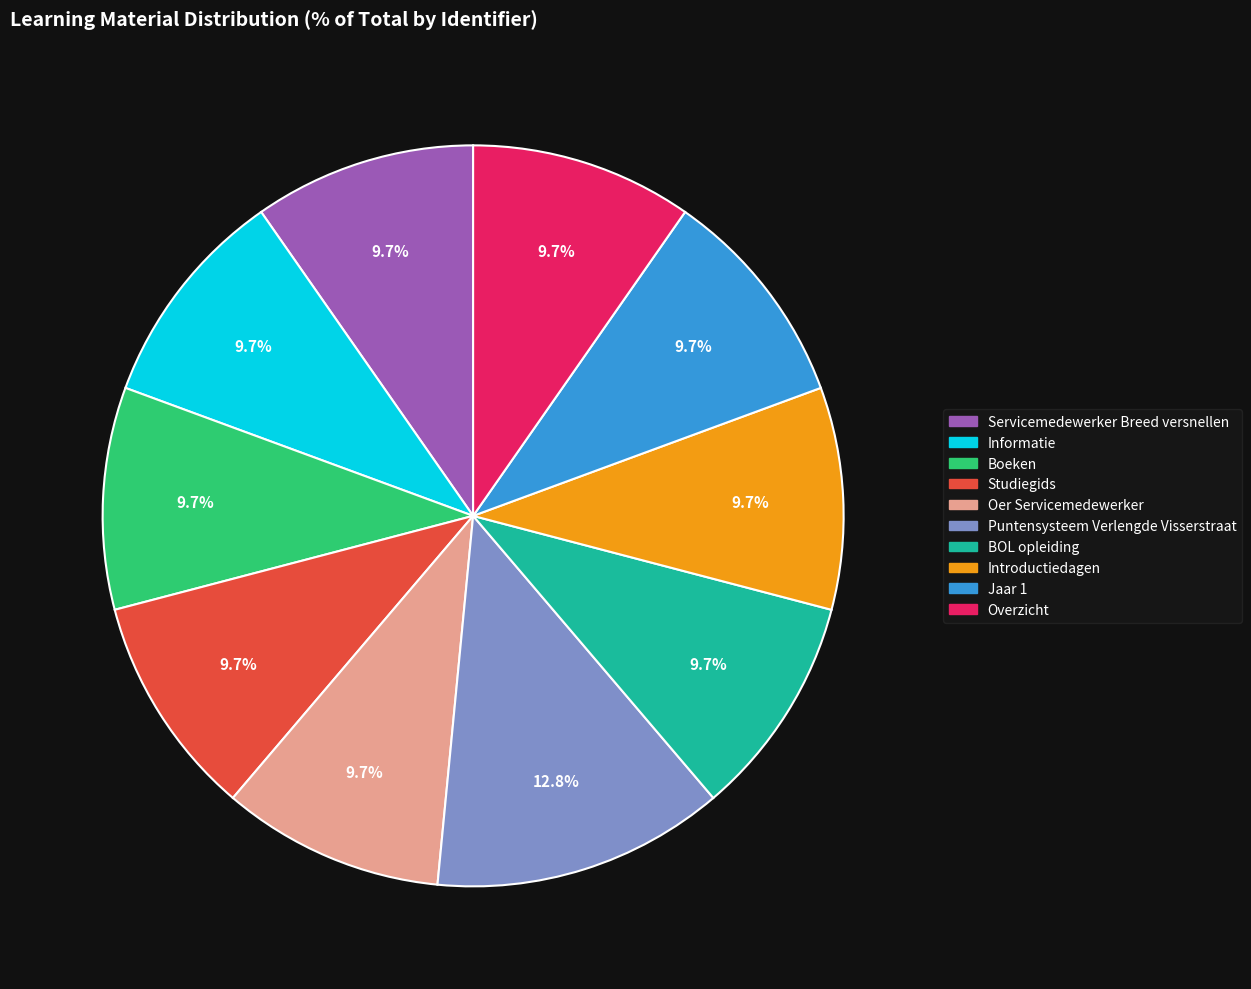

Is the sum of Overzicht and Boeken greater than half?

No